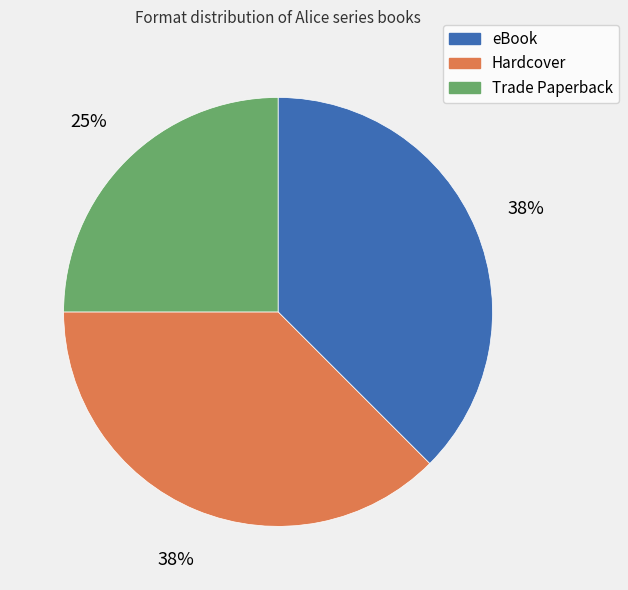

Do Trade Paperback and Hardcover together represent more than half of the pie?

Yes